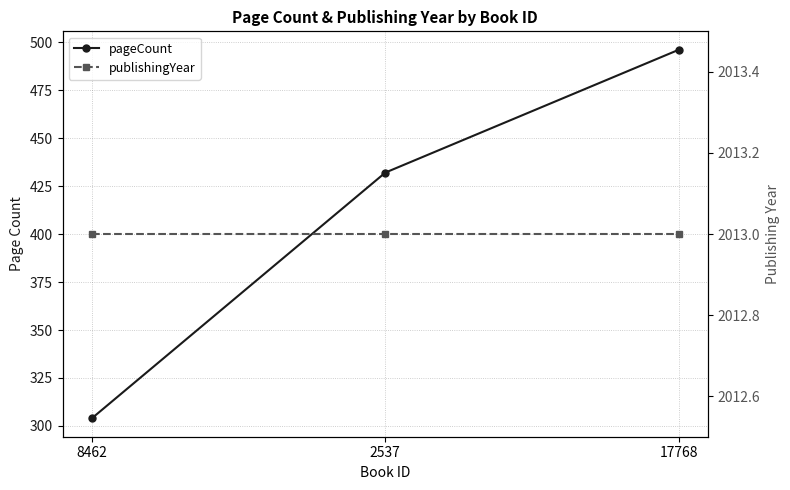

What is the total value across all series at 17768?

2509